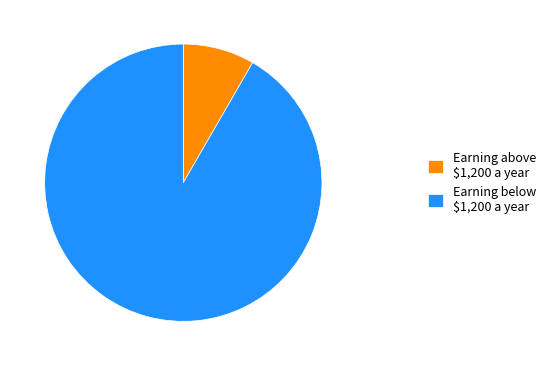

How many slices are in this pie chart?

2